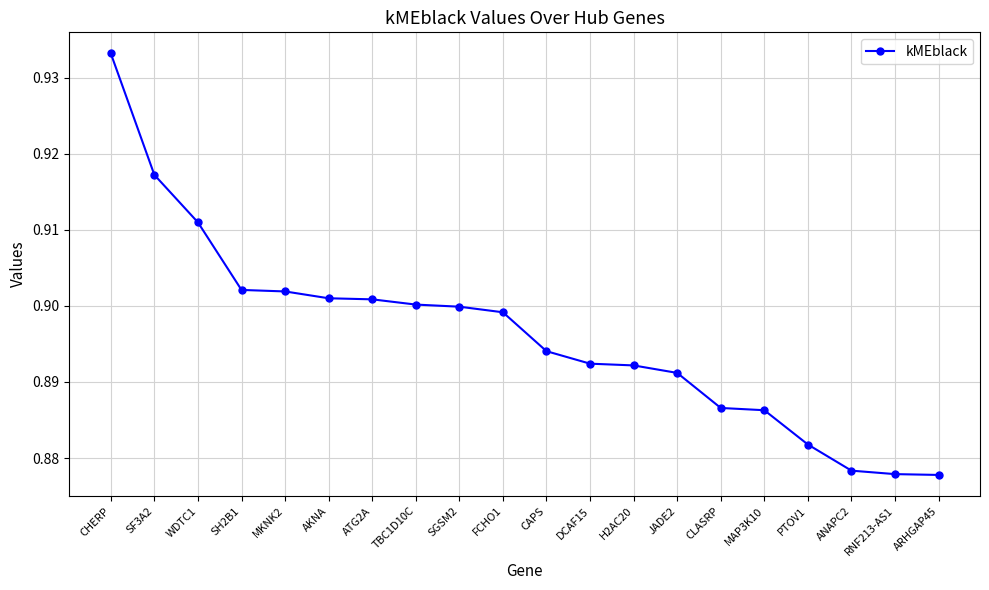

What is the label of the 5th point from the right?

MAP3K10